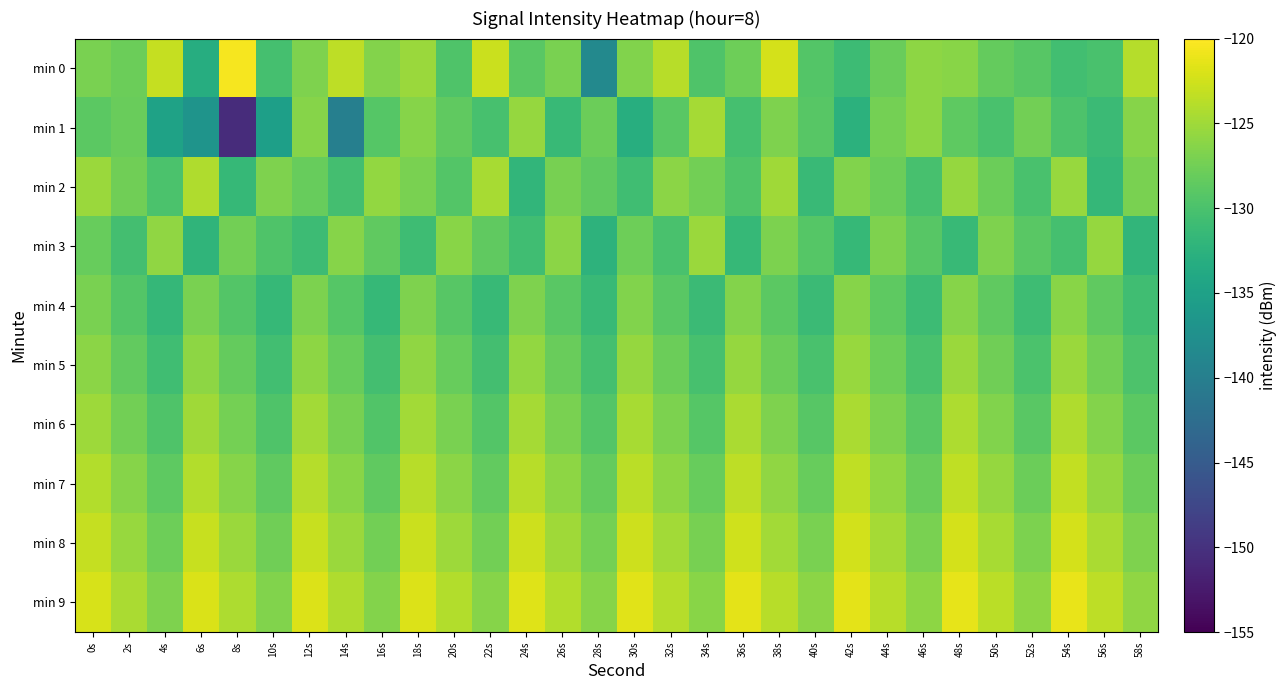

Reading right to left, extract all data points from this chart.

min 0: 58s=-123.8	56s=-130.1	54s=-130.6	52s=-129.1	50s=-128.3	48s=-126.2	46s=-125.9	44s=-128.0	42s=-130.9	40s=-129.4	38s=-122.3	36s=-127.8	34s=-129.6	32s=-123.8	30s=-126.6	28s=-138.6	26s=-127.1	24s=-129.0	22s=-122.7	20s=-129.7	18s=-125.3	16s=-126.4	14s=-123.4	12s=-126.7	10s=-130.3	8s=-120.5	6s=-133.2	4s=-123.0	2s=-127.9	0s=-127.1
min 1: 58s=-126.4	56s=-131.2	54s=-129.8	52s=-127.5	50s=-130.1	48s=-128.7	46s=-125.9	44s=-127.3	42s=-132.5	40s=-129.1	38s=-126.8	36s=-130.3	34s=-124.7	32s=-128.9	30s=-133.1	28s=-127.8	26s=-131.4	24s=-125.6	22s=-130.2	20s=-128.5	18s=-126.4	16s=-129.2	14s=-139.9	12s=-126.4	10s=-135.2	8s=-150.5	6s=-136.9	4s=-134.9	2s=-128.0	0s=-128.8
min 2: 58s=-127.0	56s=-131.7	54s=-125.4	52s=-130.1	50s=-127.8	48s=-125.5	46s=-130.2	44s=-127.9	42s=-126.6	40s=-131.3	38s=-125.0	36s=-129.7	34s=-127.4	32s=-126.1	30s=-130.8	28s=-128.5	26s=-127.2	24s=-131.9	22s=-124.6	20s=-129.3	18s=-127.0	16s=-125.7	14s=-130.4	12s=-128.1	10s=-126.8	8s=-131.5	6s=-124.2	4s=-129.9	2s=-127.6	0s=-125.3
min 3: 58s=-131.9	56s=-125.6	54s=-130.3	52s=-129.0	50s=-126.7	48s=-131.4	46s=-129.1	44s=-126.8	42s=-131.5	40s=-129.2	38s=-126.9	36s=-131.6	34s=-125.3	32s=-130.0	30s=-127.7	28s=-132.4	26s=-126.1	24s=-130.8	22s=-128.5	20s=-126.2	18s=-130.9	16s=-128.6	14s=-126.3	12s=-131.0	10s=-129.7	8s=-127.4	6s=-132.1	4s=-125.8	2s=-130.5	0s=-128.2
min 4: 58s=-130.8	56s=-128.5	54s=-126.2	52s=-130.9	50s=-128.6	48s=-126.3	46s=-131.0	44s=-128.7	42s=-126.4	40s=-131.1	38s=-128.8	36s=-126.5	34s=-131.2	32s=-128.9	30s=-126.6	28s=-131.3	26s=-129.0	24s=-126.7	22s=-131.4	20s=-129.1	18s=-126.8	16s=-131.5	14s=-129.2	12s=-126.9	10s=-131.6	8s=-129.3	6s=-127.0	4s=-131.7	2s=-129.4	0s=-127.1
min 5: 58s=-129.8	56s=-127.5	54s=-125.2	52s=-129.9	50s=-127.6	48s=-125.3	46s=-130.0	44s=-127.7	42s=-125.4	40s=-130.1	38s=-127.8	36s=-125.5	34s=-130.2	32s=-127.9	30s=-125.6	28s=-130.3	26s=-128.0	24s=-125.7	22s=-130.4	20s=-128.1	18s=-125.8	16s=-130.5	14s=-128.2	12s=-125.9	10s=-130.6	8s=-128.3	6s=-126.0	4s=-130.7	2s=-128.4	0s=-126.1
min 6: 58s=-128.8	56s=-126.5	54s=-124.2	52s=-128.9	50s=-126.6	48s=-124.3	46s=-129.0	44s=-126.7	42s=-124.4	40s=-129.1	38s=-126.8	36s=-124.5	34s=-129.2	32s=-126.9	30s=-124.6	28s=-129.3	26s=-127.0	24s=-124.7	22s=-129.4	20s=-127.1	18s=-124.8	16s=-129.5	14s=-127.2	12s=-124.9	10s=-129.6	8s=-127.3	6s=-125.0	4s=-129.7	2s=-127.4	0s=-125.1
min 7: 58s=-127.8	56s=-125.5	54s=-123.2	52s=-127.9	50s=-125.6	48s=-123.3	46s=-128.0	44s=-125.7	42s=-123.4	40s=-128.1	38s=-125.8	36s=-123.5	34s=-128.2	32s=-125.9	30s=-123.6	28s=-128.3	26s=-126.0	24s=-123.7	22s=-128.4	20s=-126.1	18s=-123.8	16s=-128.5	14s=-126.2	12s=-123.9	10s=-128.6	8s=-126.3	6s=-124.0	4s=-128.7	2s=-126.4	0s=-124.1
min 8: 58s=-126.8	56s=-124.5	54s=-122.2	52s=-126.9	50s=-124.6	48s=-122.3	46s=-127.0	44s=-124.7	42s=-122.4	40s=-127.1	38s=-124.8	36s=-122.5	34s=-127.2	32s=-124.9	30s=-122.6	28s=-127.3	26s=-125.0	24s=-122.7	22s=-127.4	20s=-125.1	18s=-122.8	16s=-127.5	14s=-125.2	12s=-122.9	10s=-127.6	8s=-125.3	6s=-123.0	4s=-127.7	2s=-125.4	0s=-123.1
min 9: 58s=-125.8	56s=-123.5	54s=-121.2	52s=-125.9	50s=-123.6	48s=-121.3	46s=-126.0	44s=-123.7	42s=-121.4	40s=-126.1	38s=-123.8	36s=-121.5	34s=-126.2	32s=-123.9	30s=-121.6	28s=-126.3	26s=-124.0	24s=-121.7	22s=-126.4	20s=-124.1	18s=-121.8	16s=-126.5	14s=-124.2	12s=-121.9	10s=-126.6	8s=-124.3	6s=-122.0	4s=-126.7	2s=-124.4	0s=-122.1